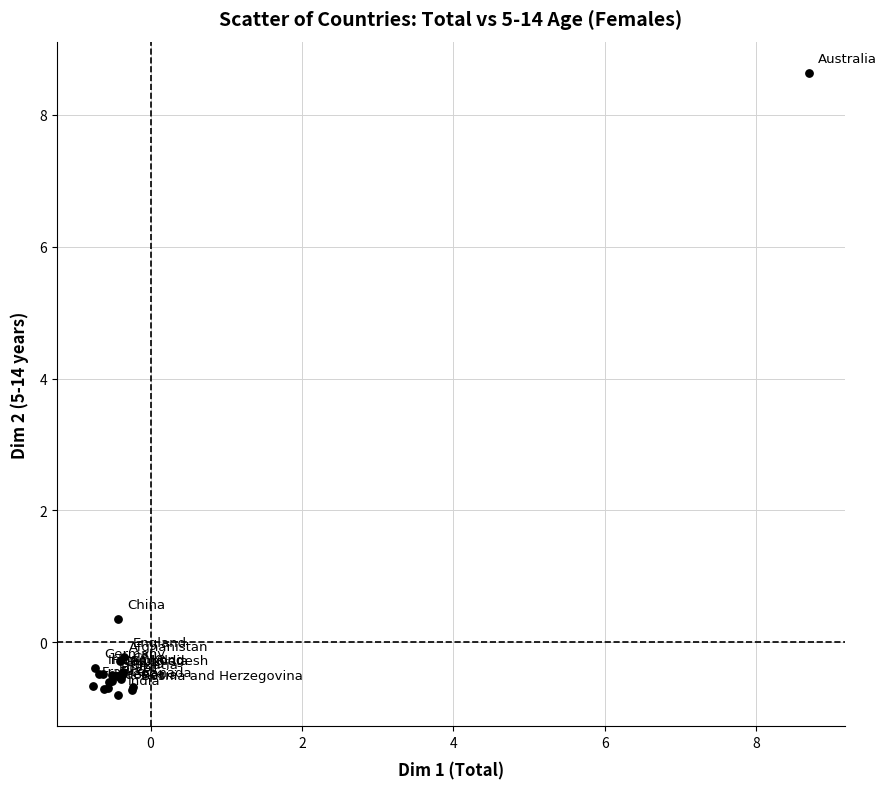

What Y value in the scatter plot is closest to 3?

0.4